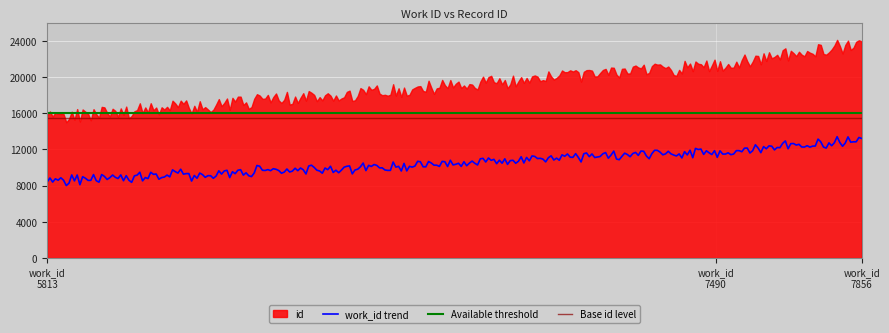

What is the difference between the second highest and minimum values?

5748